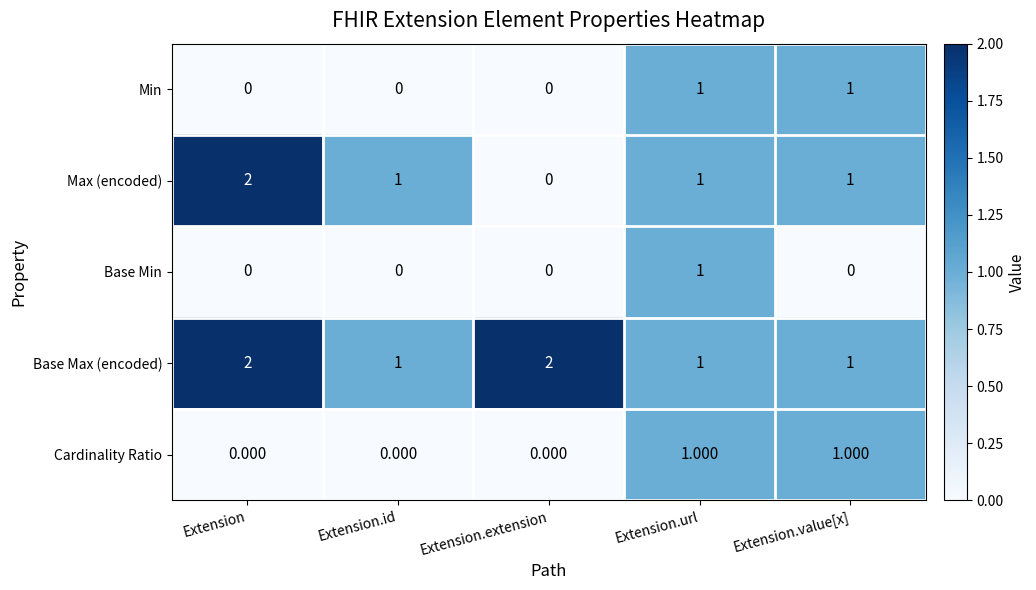

At which category is the sum across all series the highest?

Extension.url